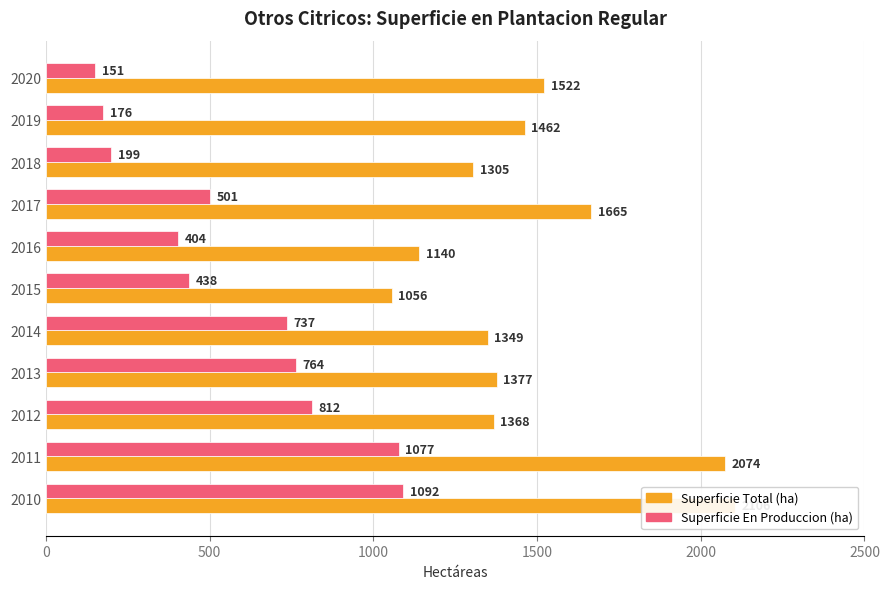

Count the number of data series in this chart.

2